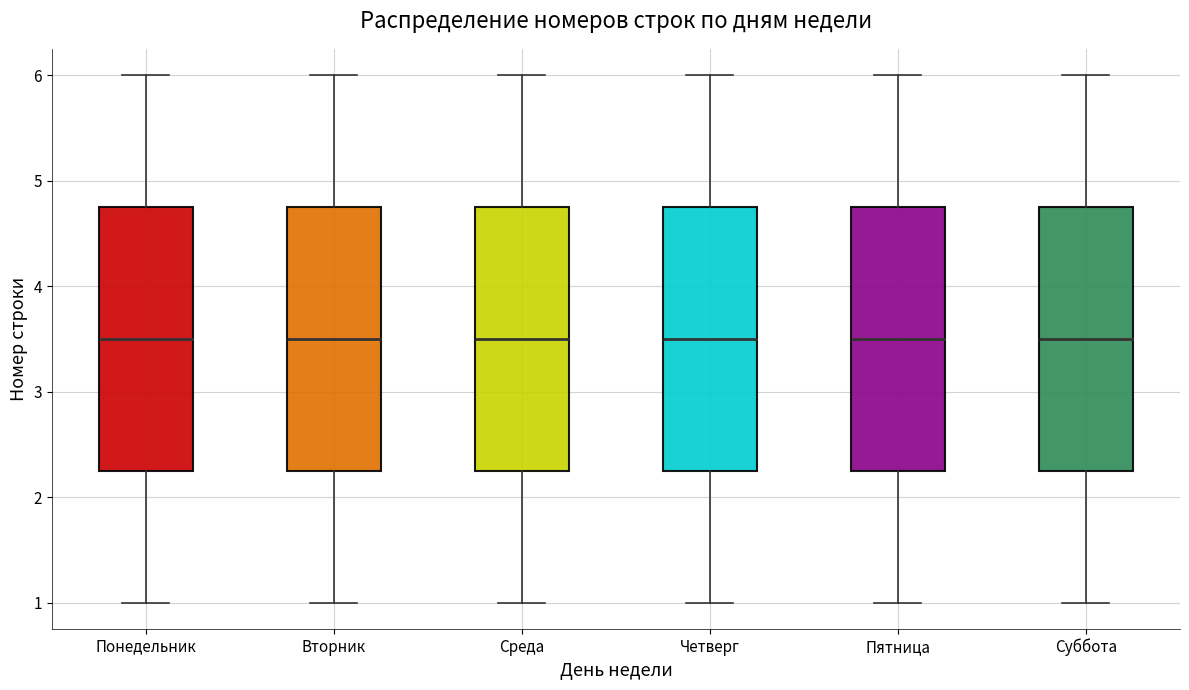

Where is the upper edge of the box for Понедельник on the y-axis? The values are not printed on the chart, so give them approximately, as read against the axis.

4.8